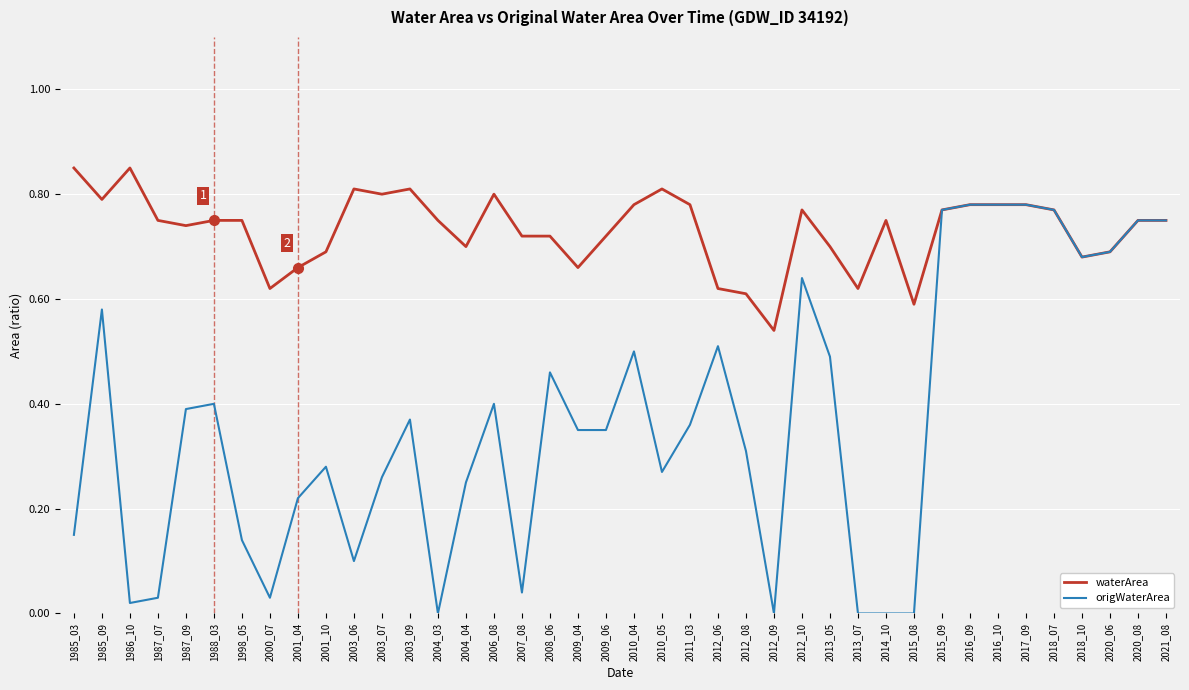

What are all the series names shown in the legend?

waterArea, origWaterArea